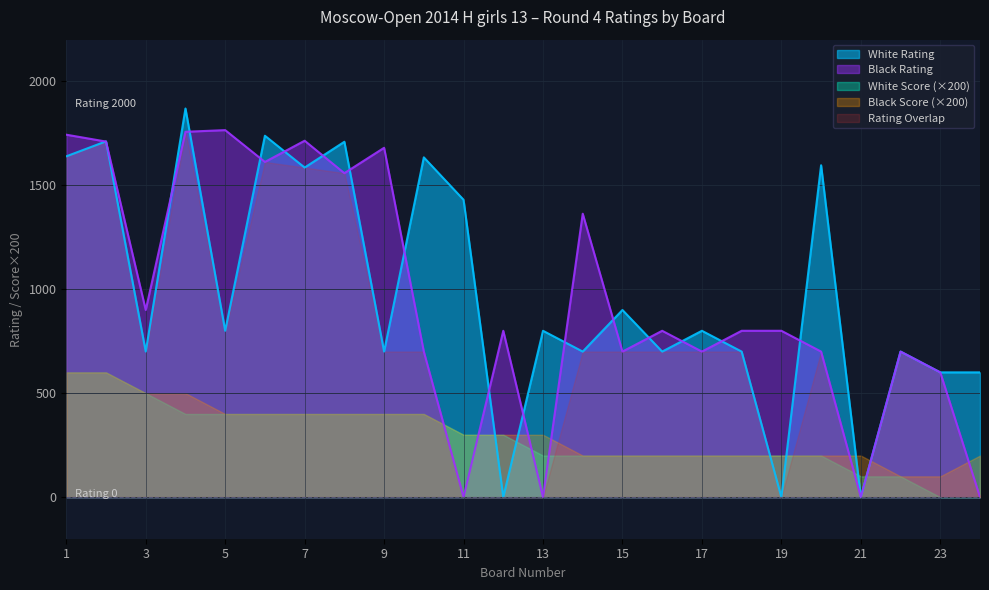

How many data points in White Rating are less than 800?

11